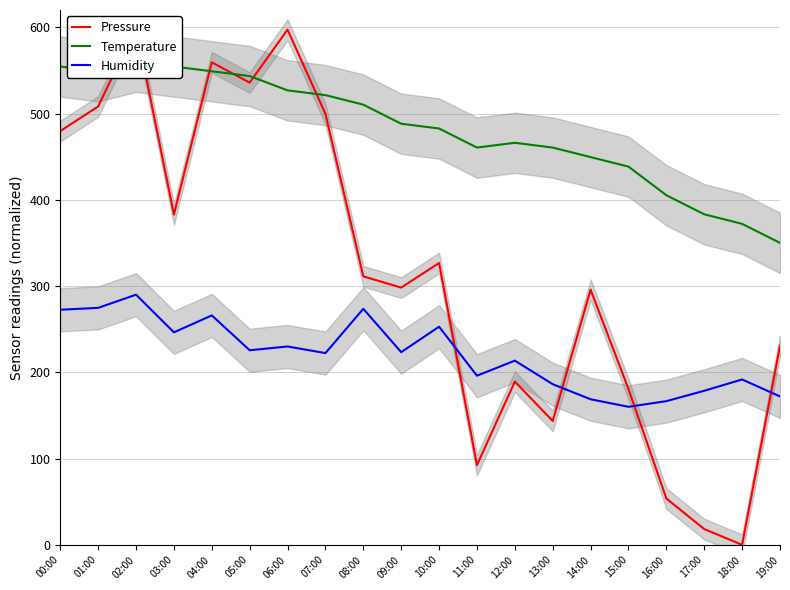

Is the value of Humidity at 18:00 greater than the value of Pressure at 16:00?

Yes